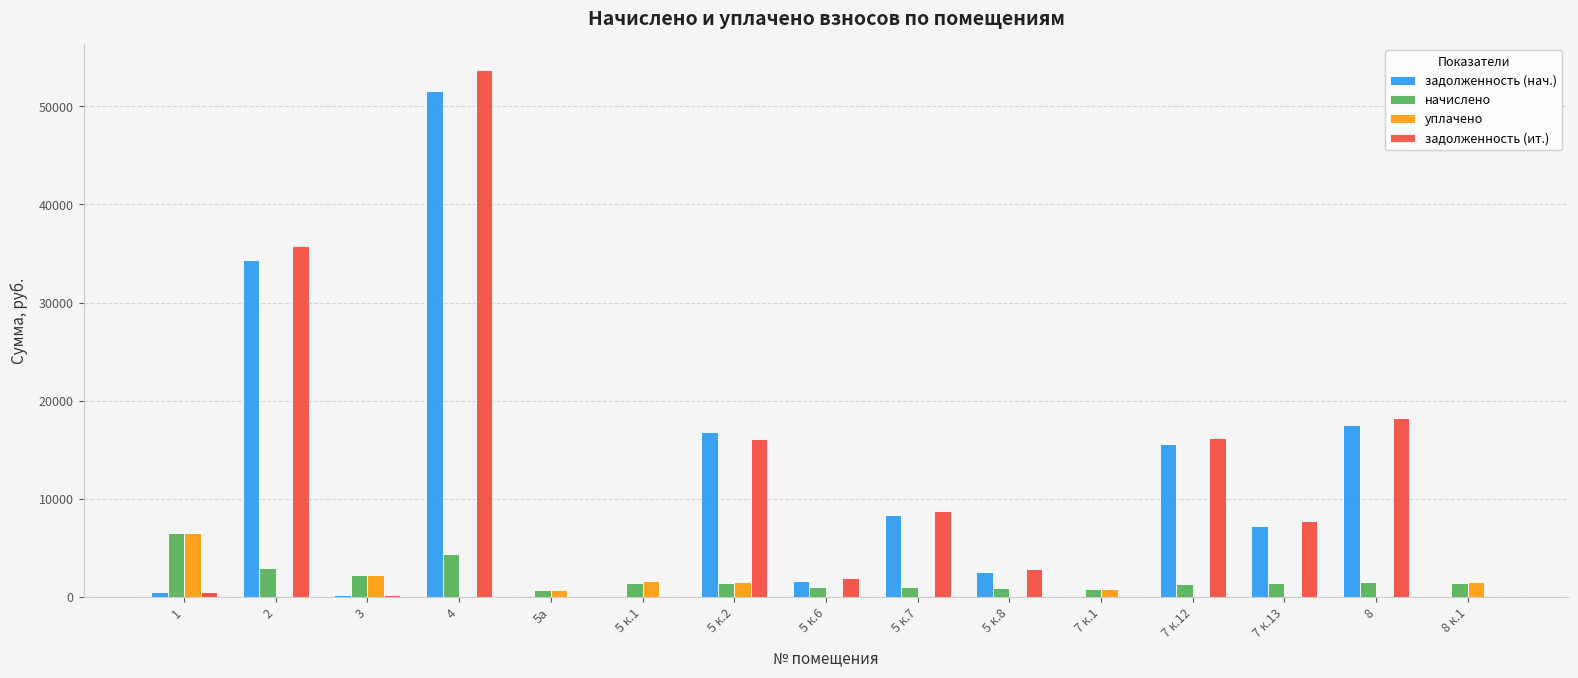

The задолженность (нач.) series shows 830.7 at 5 к.8. True or false?

False